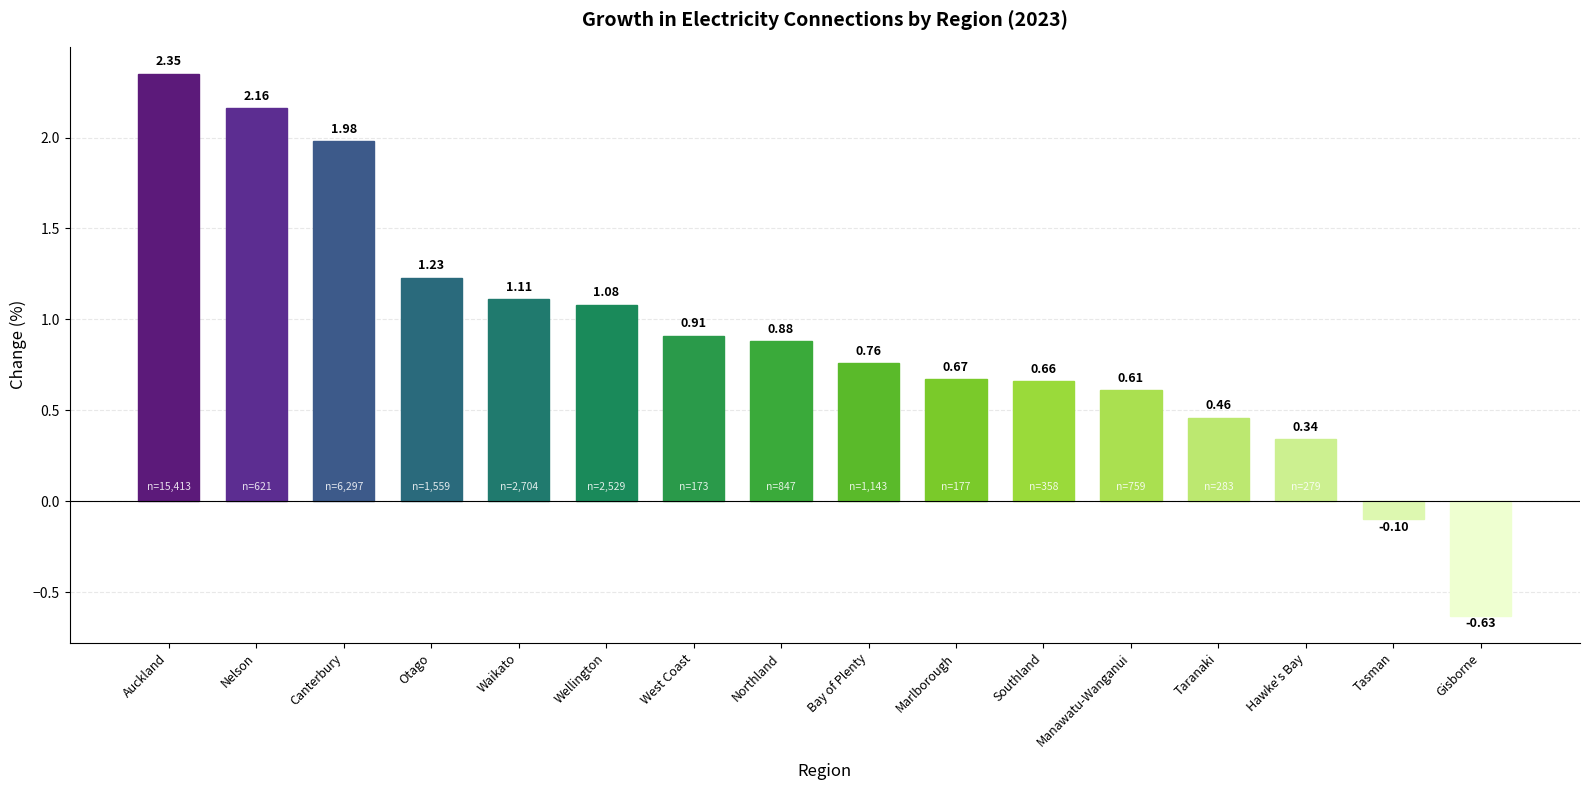

Count the number of categories in the chart.

16